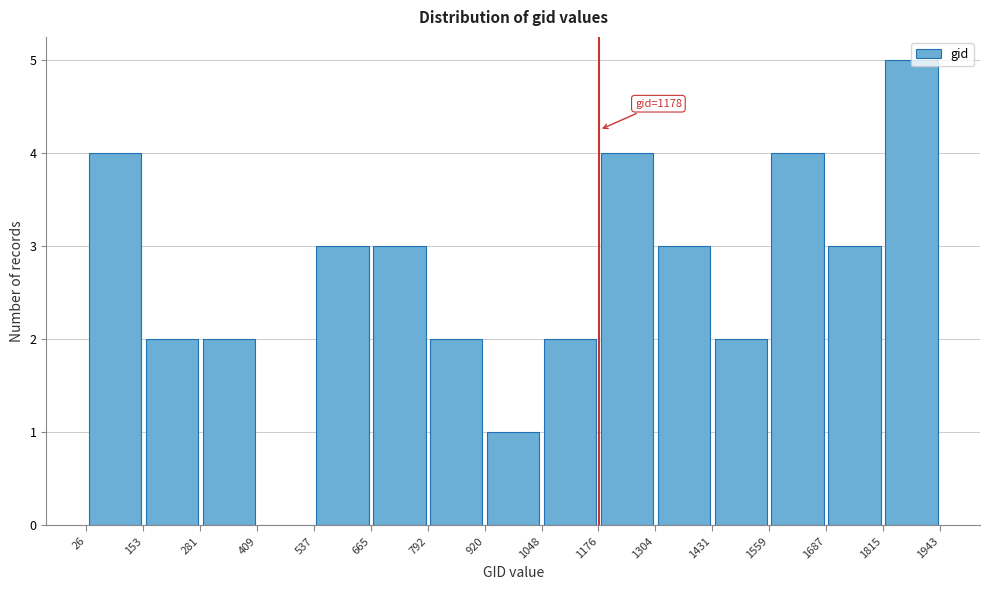

Which range on the x-axis has the tallest bar?

1815 to 1943